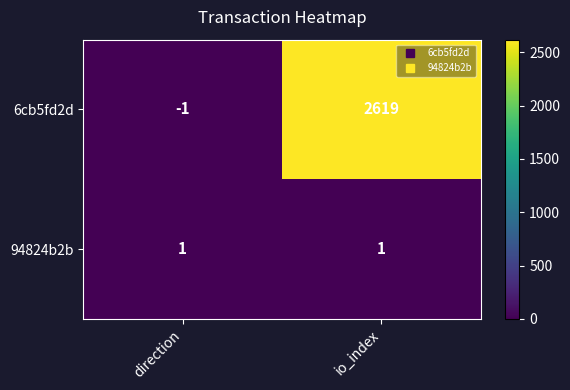

What is the maximum value shown in the chart?

2619